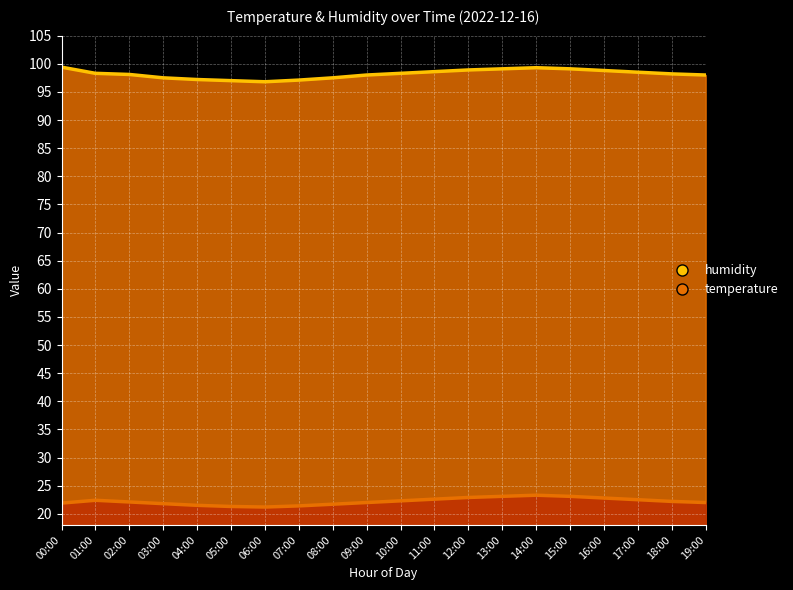

Which series changed the most between 08:00 and 13:00?

humidity